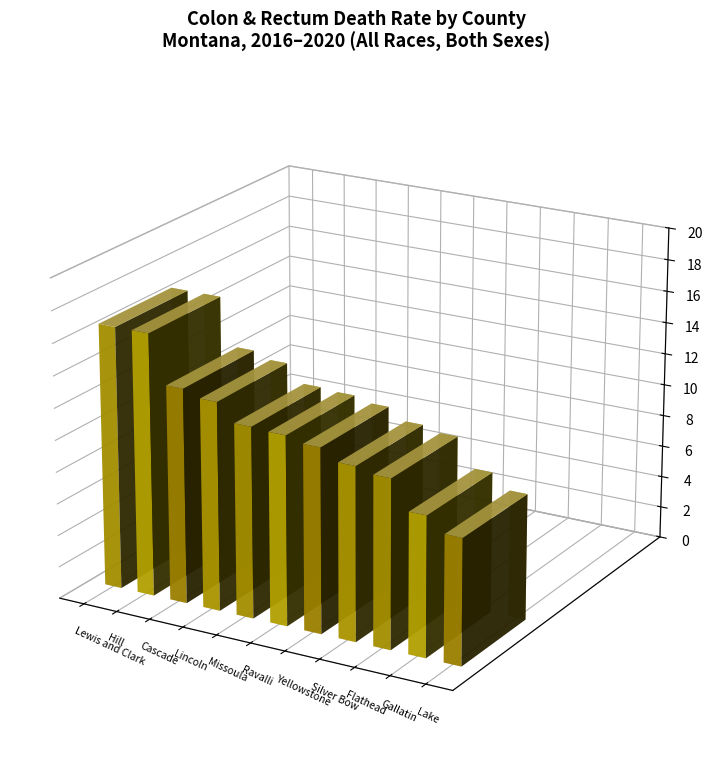

What is the label of the 5th bar from the left?

Missoula County